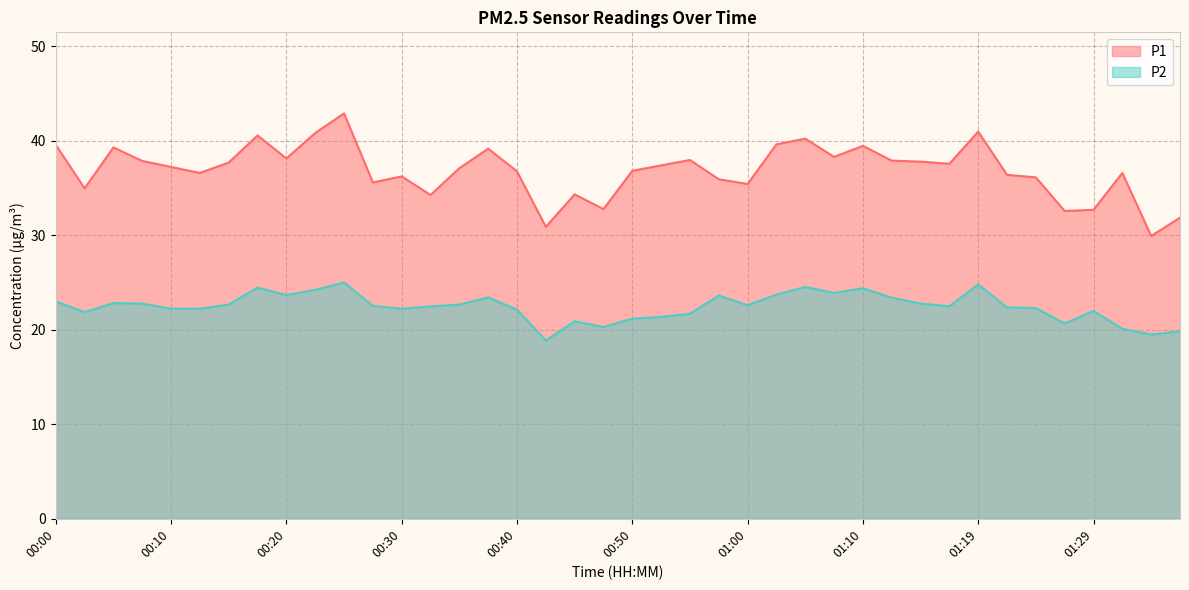

At which label does P1 first exceed 37?

00:00